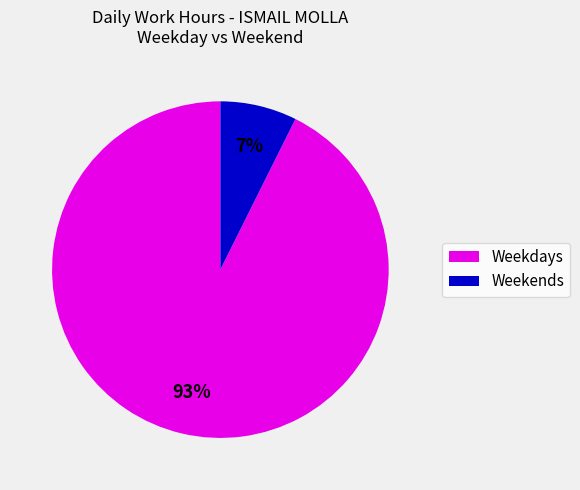

To the nearest percent, what is the average slice percentage?

50%